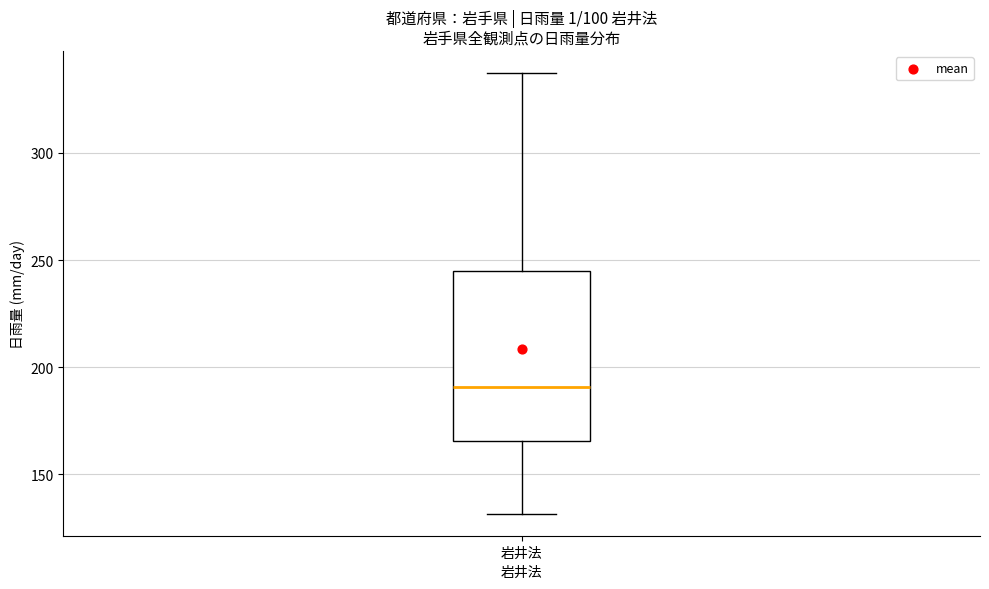

Read this box plot against the y-axis: the position of the median line, the range covered by the box, and the ends of both whiskers. The values are not printed on the chart, so give them approximately, as read against the axis.

median 190, box 165 to 245, whiskers 130 to 335